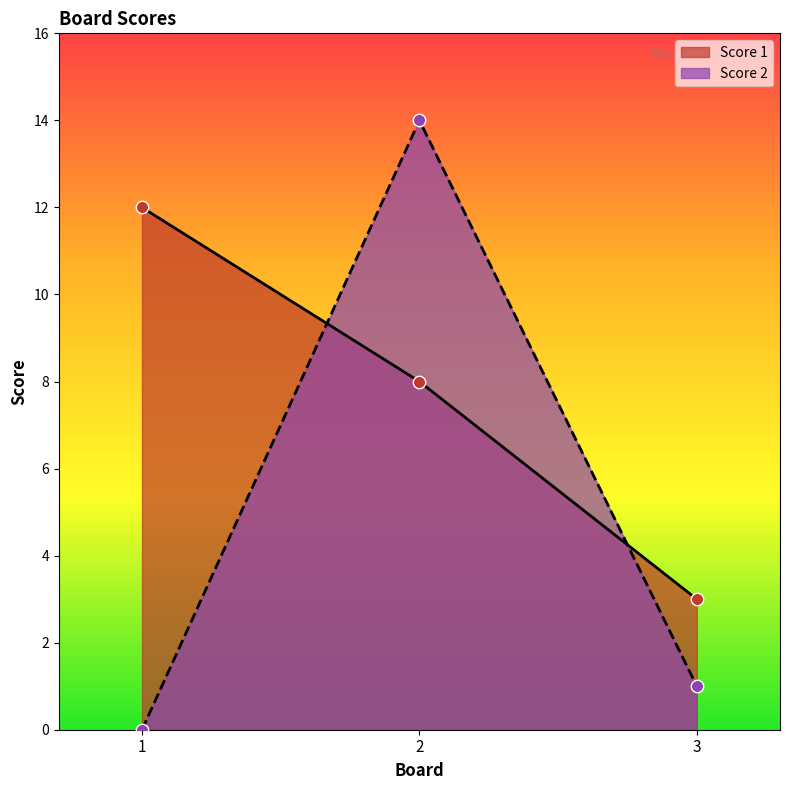

Which series has the largest Y range (max minus min)?

Score 2